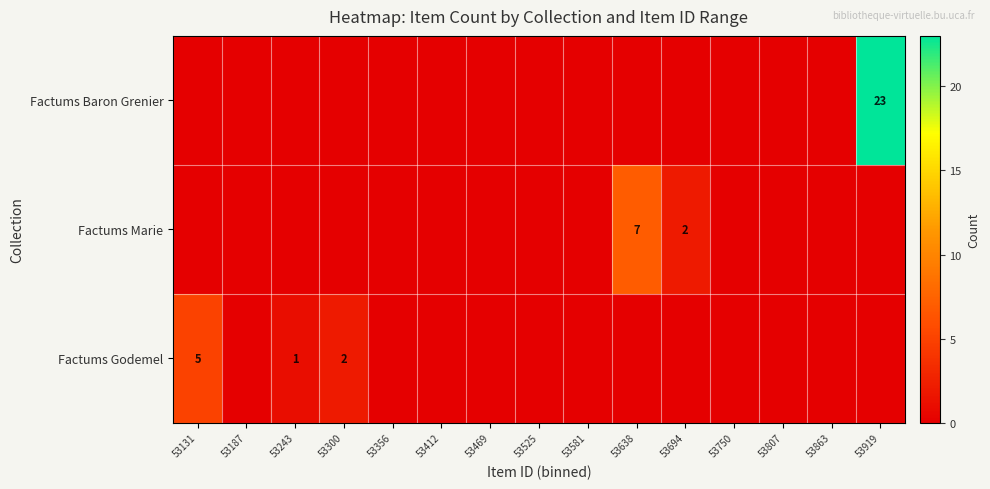

The Factums Godemel series shows 1 at 53243. True or false?

True